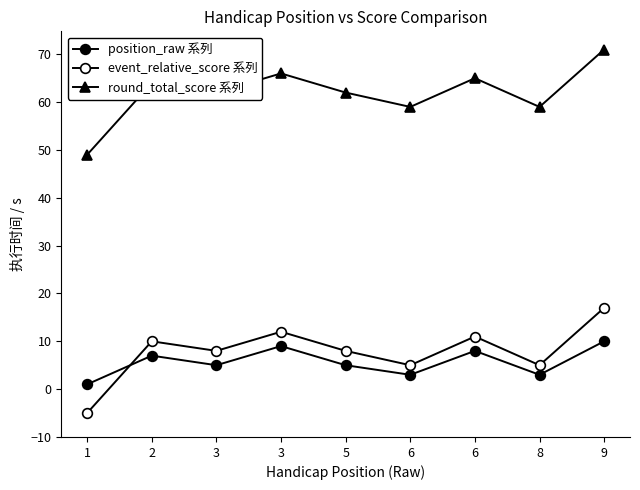

Is this an area chart (filled region under the line)?

No